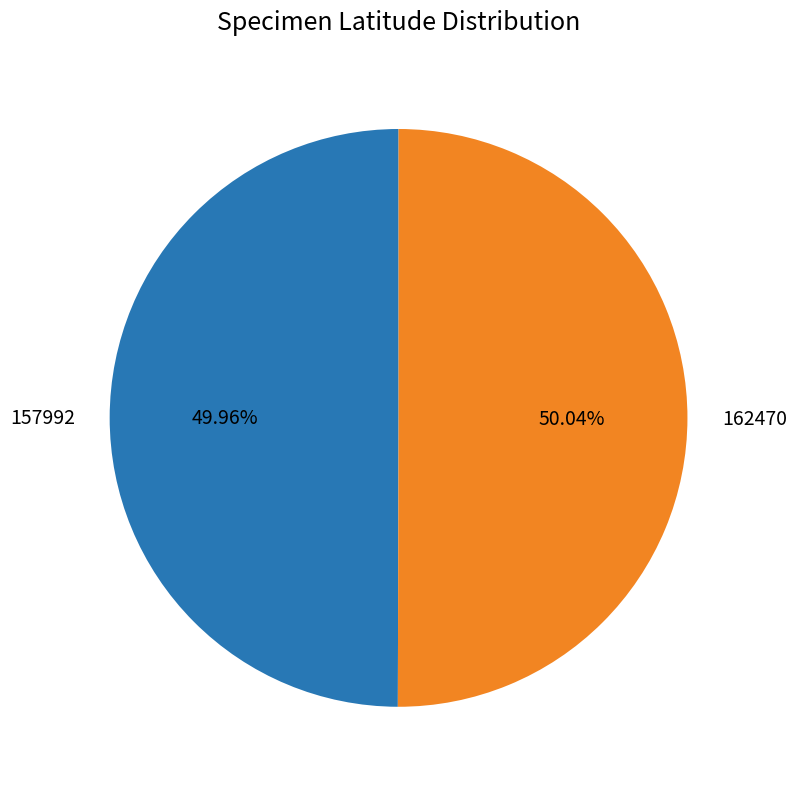

Approximately how many times larger is the value at 162470 compared to 157992?

1.0